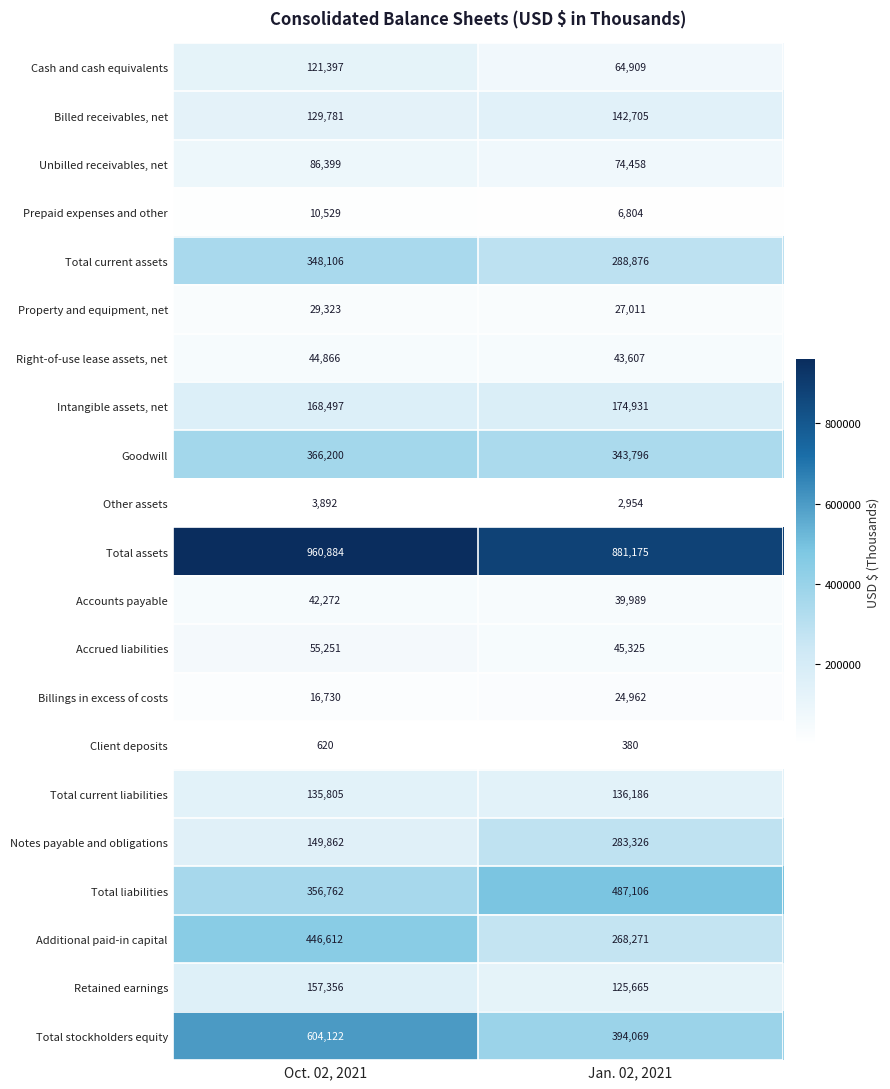

True or false: Total liabilities has a value of 692624 at Jan. 02, 2021.

False